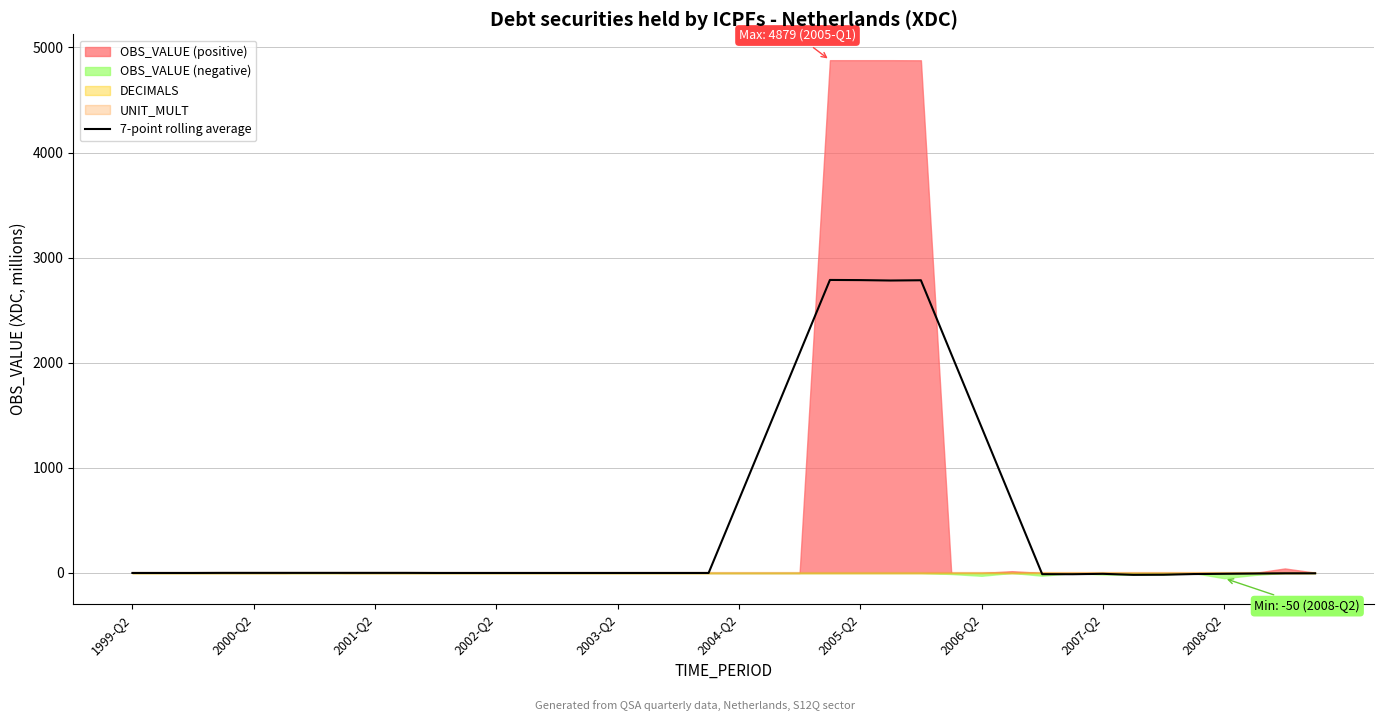

True or false: the data shows 4266.2 at 2005-Q2.

False